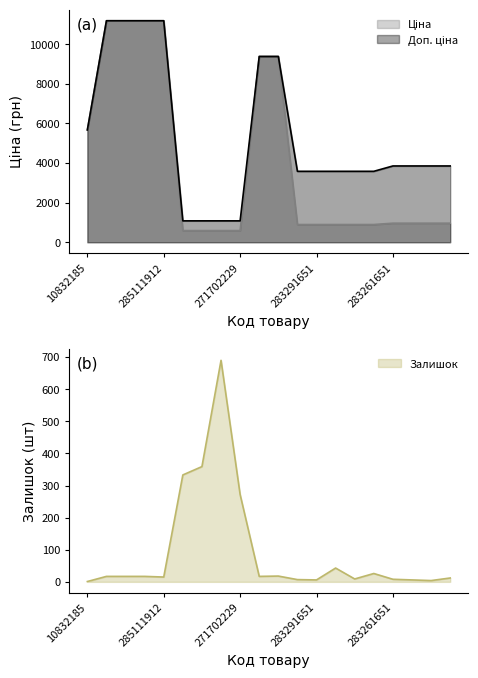

How many data points does each series have?

20